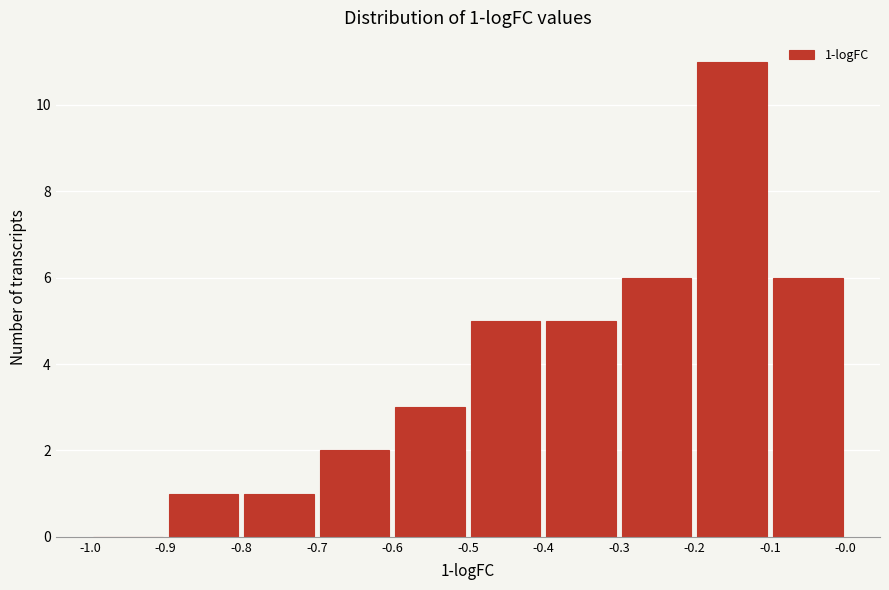

Over which range of the x-axis is the bar tallest?

-0.2 to -0.1